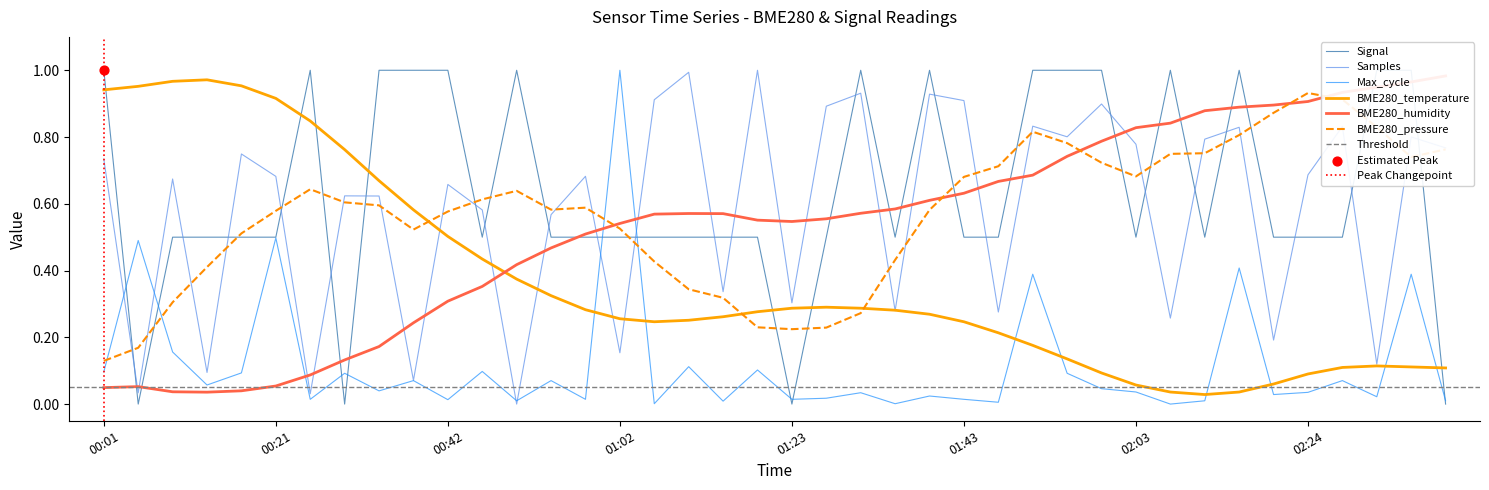

At how many categories does at least one series exceed 0?

40